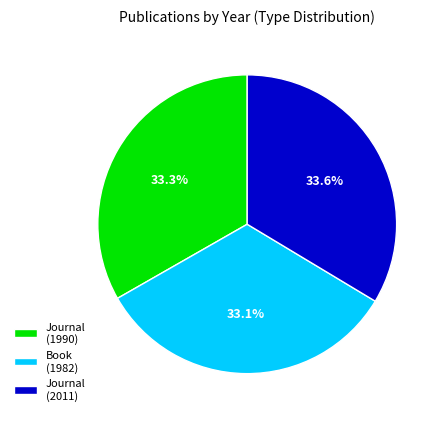

Approximately how many times larger is the value at Journal (1990) compared to Journal (2011)?

1.0